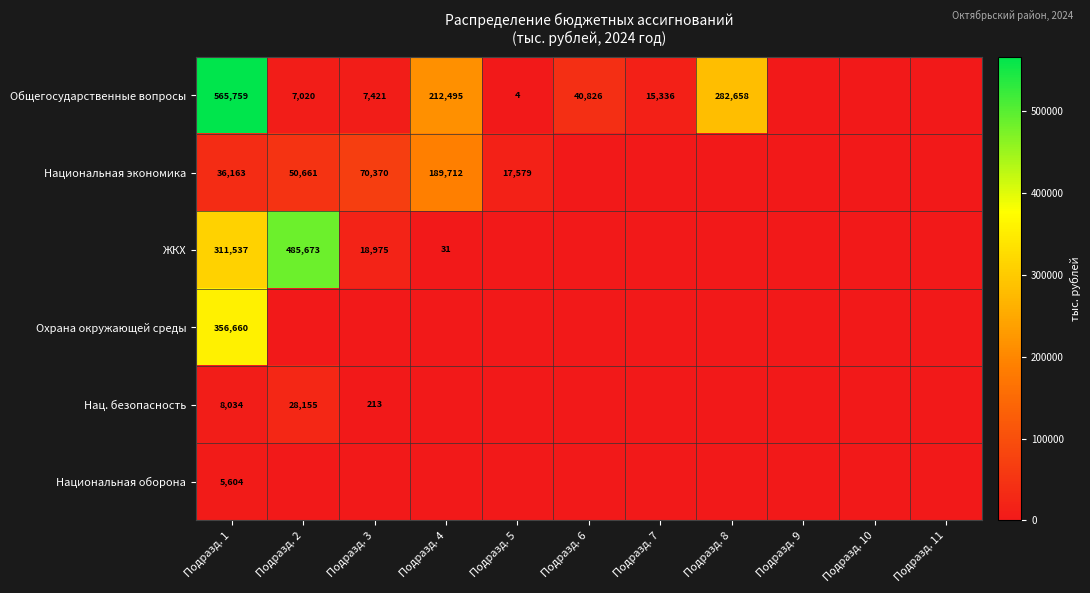

What is the greatest value displayed?

565759.1